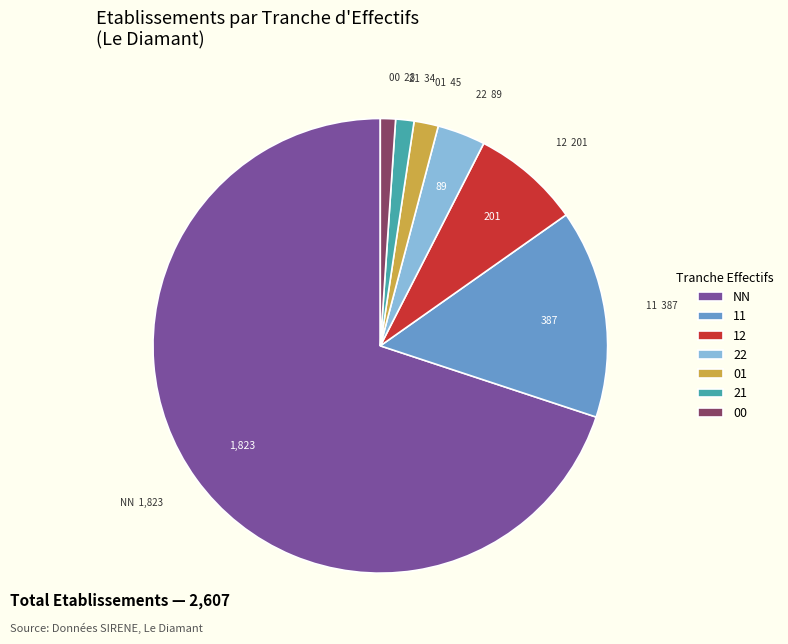

Which category accounts for the majority?

NN